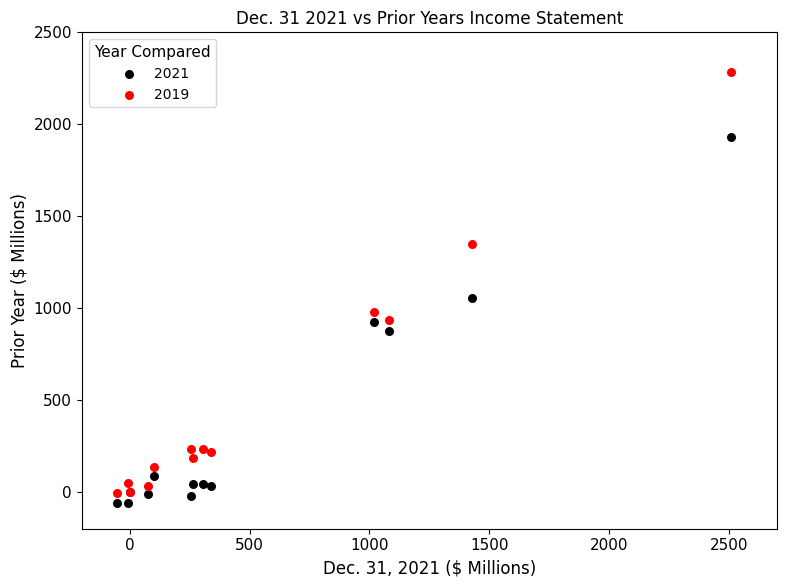

Across all series, what Y value is closest to 1111?

1054.8